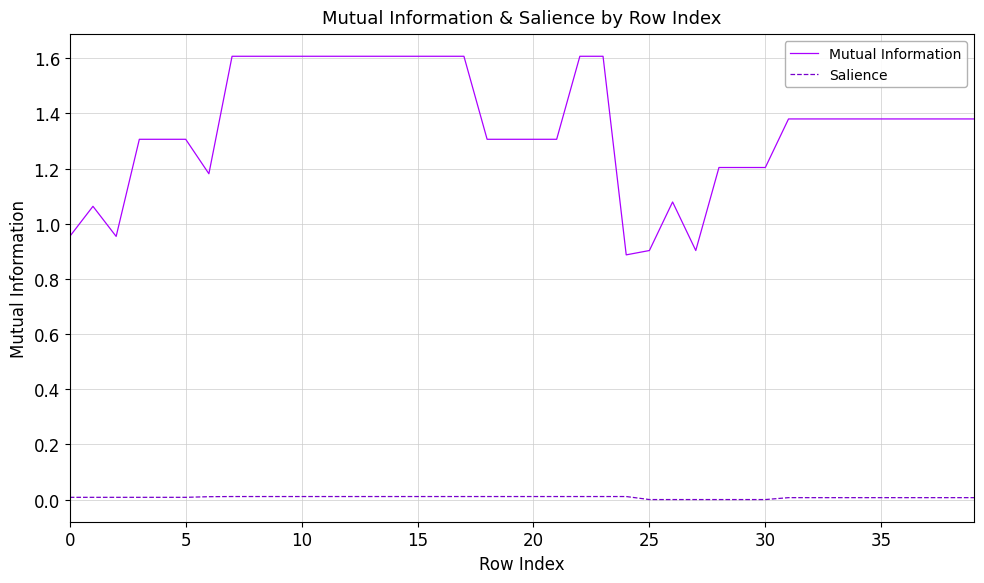

True or false: Salience and Mutual Information cross at least once.

False